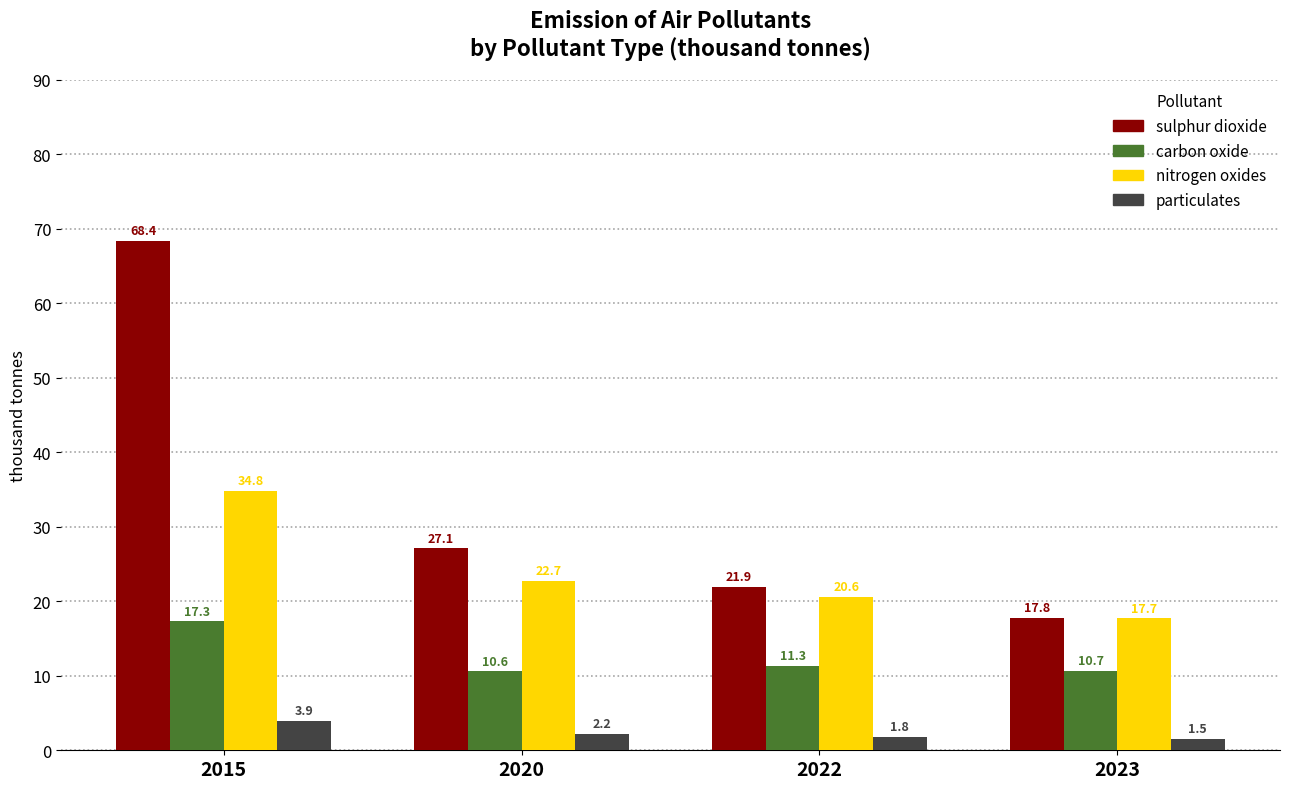

Reading right to left, transcribe all the data shown in this chart.

sulphur dioxide: 17.8	21.9	27.1	68.4
carbon oxide: 10.7	11.3	10.6	17.3
nitrogen oxides: 17.7	20.6	22.7	34.8
particulates: 1.5	1.8	2.2	3.9